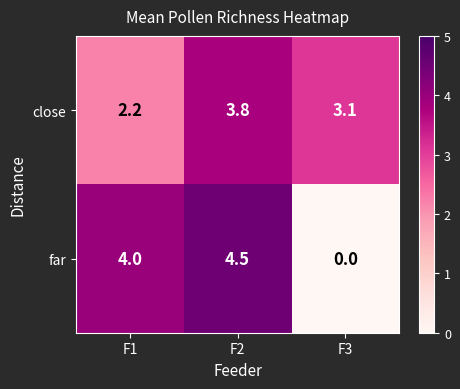

At which category is the sum across all series the highest?

F2